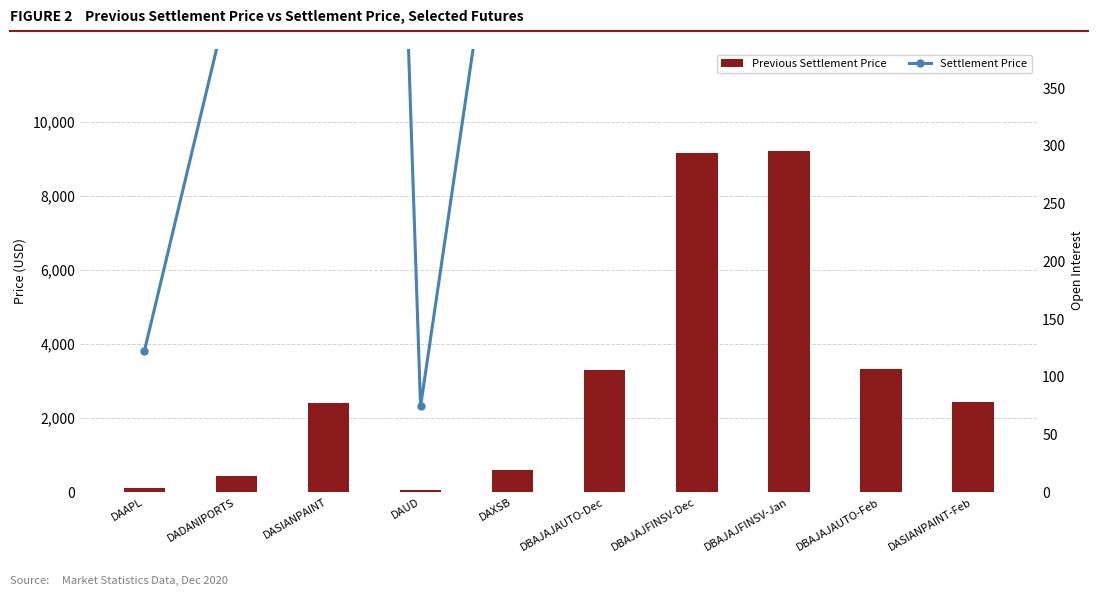

Which series has the largest total across all categories?

Previous Settlement Price